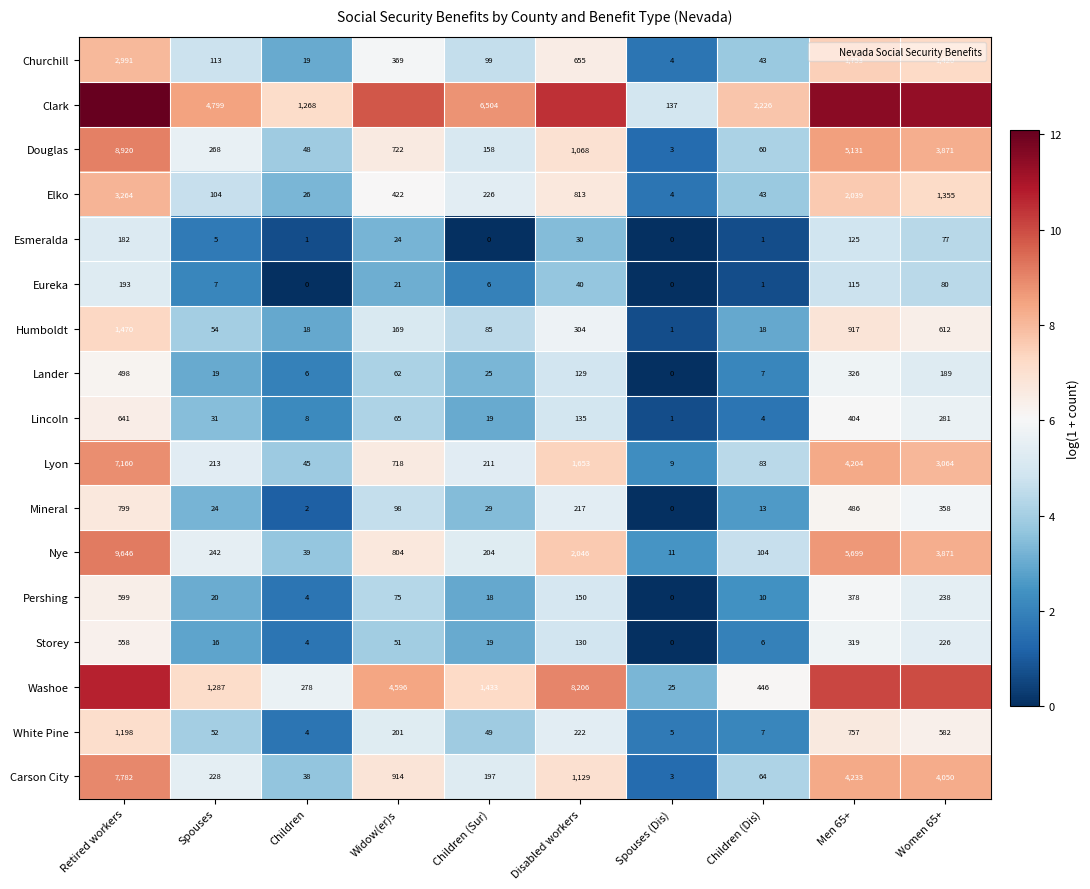

At how many categories does at least one series exceed 9?

5